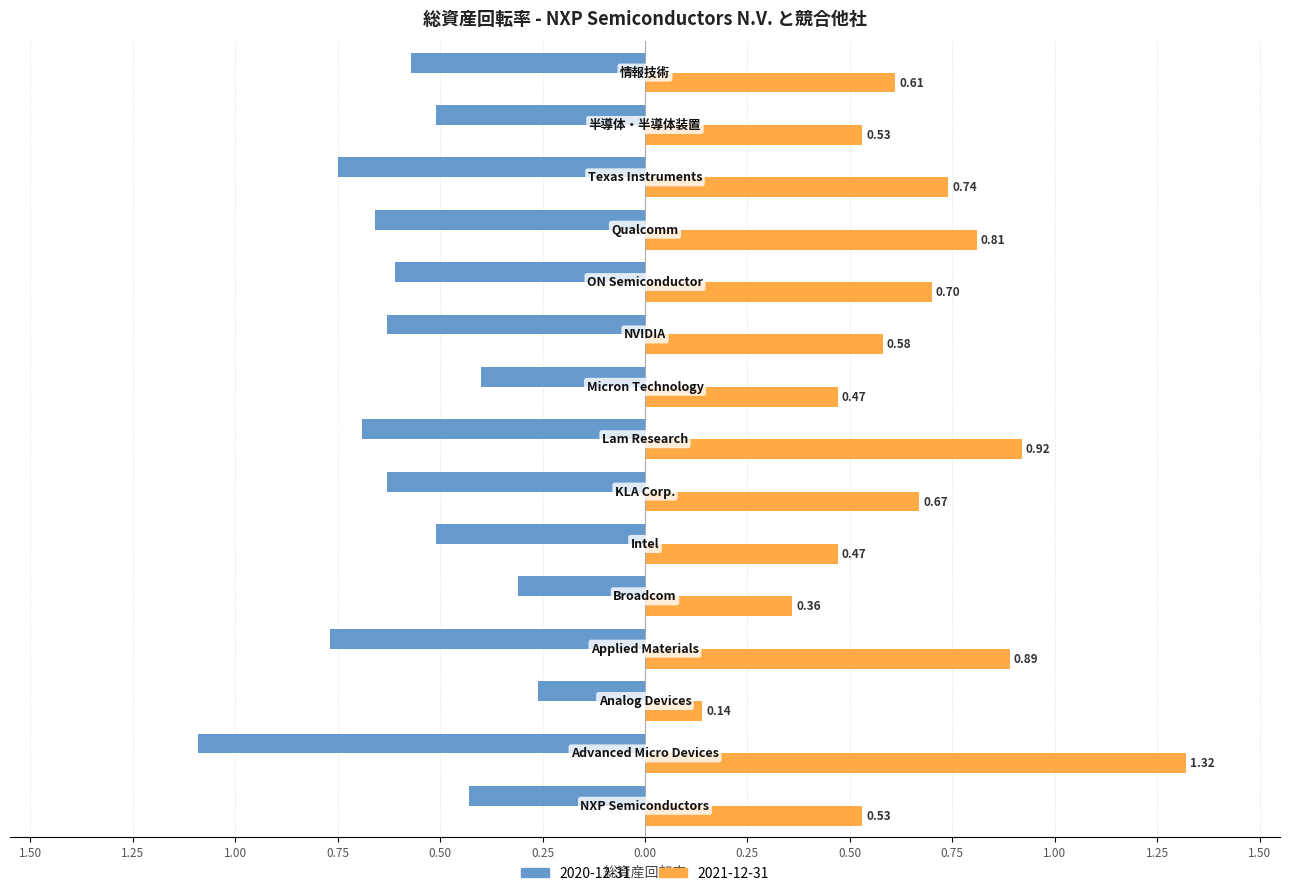

What are all the series names shown in the legend?

2020-12-31, 2021-12-31